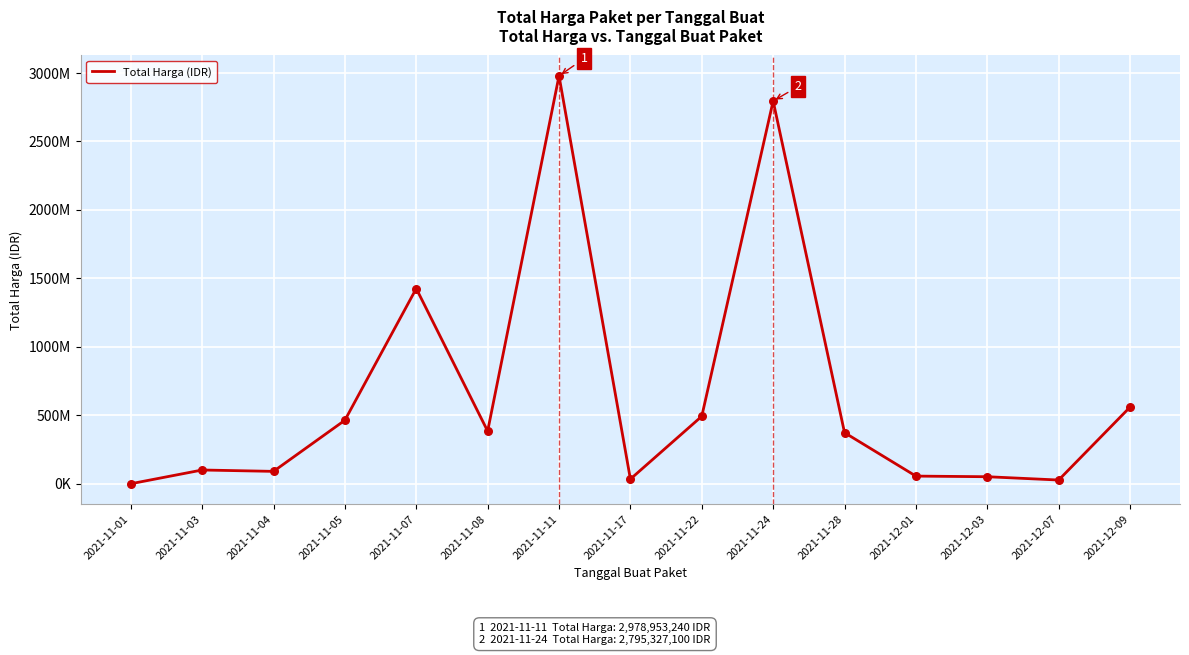

Does the chart have visible grid lines?

Yes